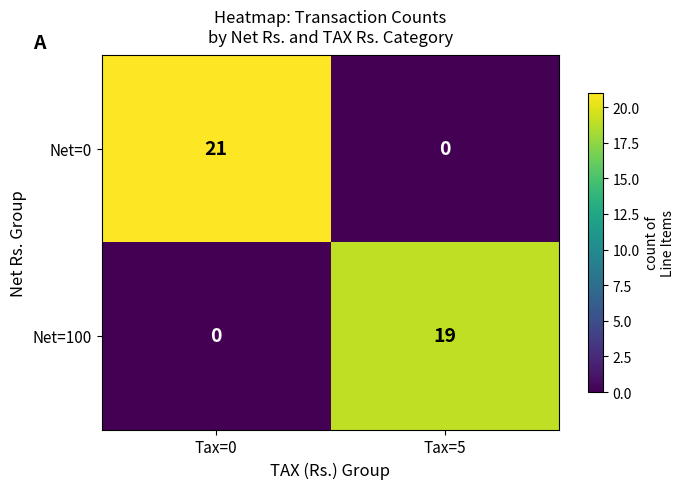

List the series in order of their overall mean, lowest first.

Net=100, Net=0